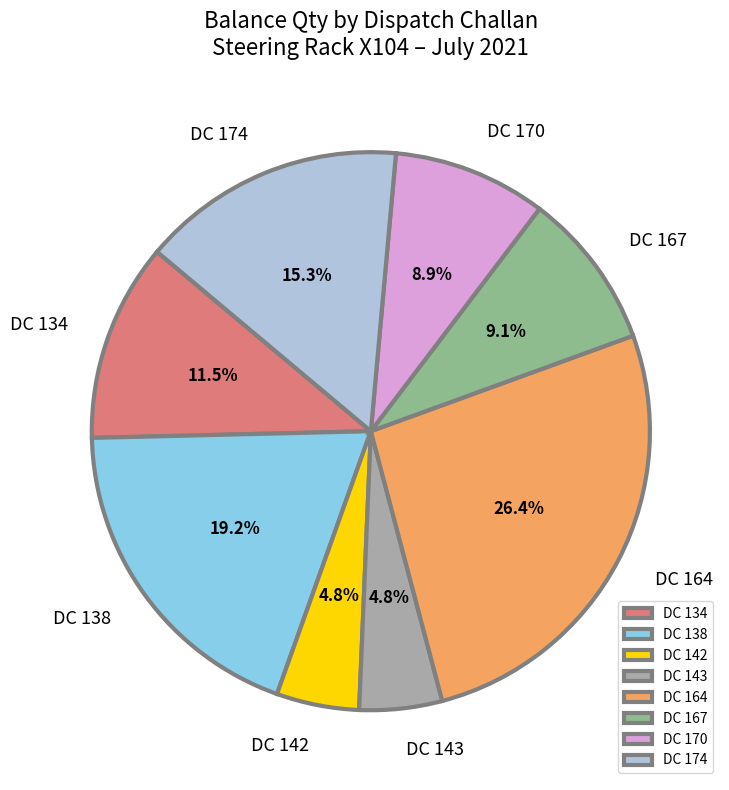

What is the largest slice in the pie chart?

DC 164